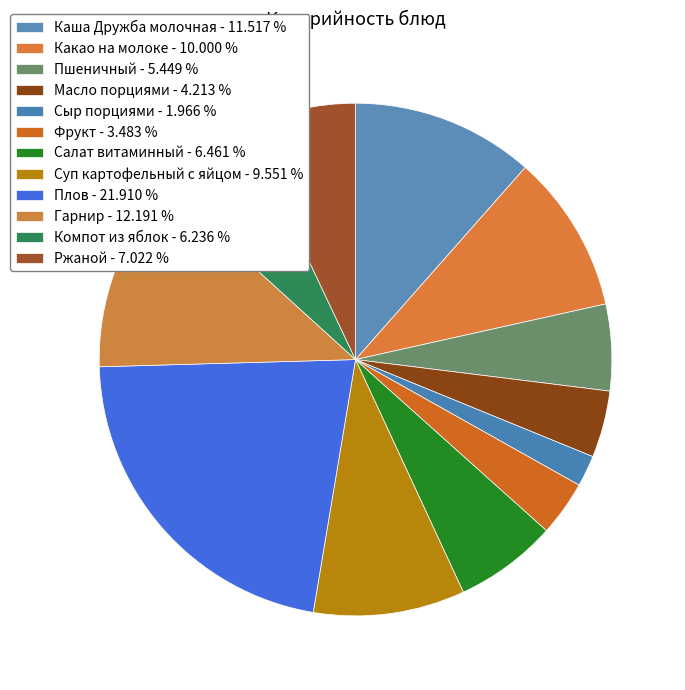

What is the total percentage of Гарнир and Сыр порциями?

14.2%